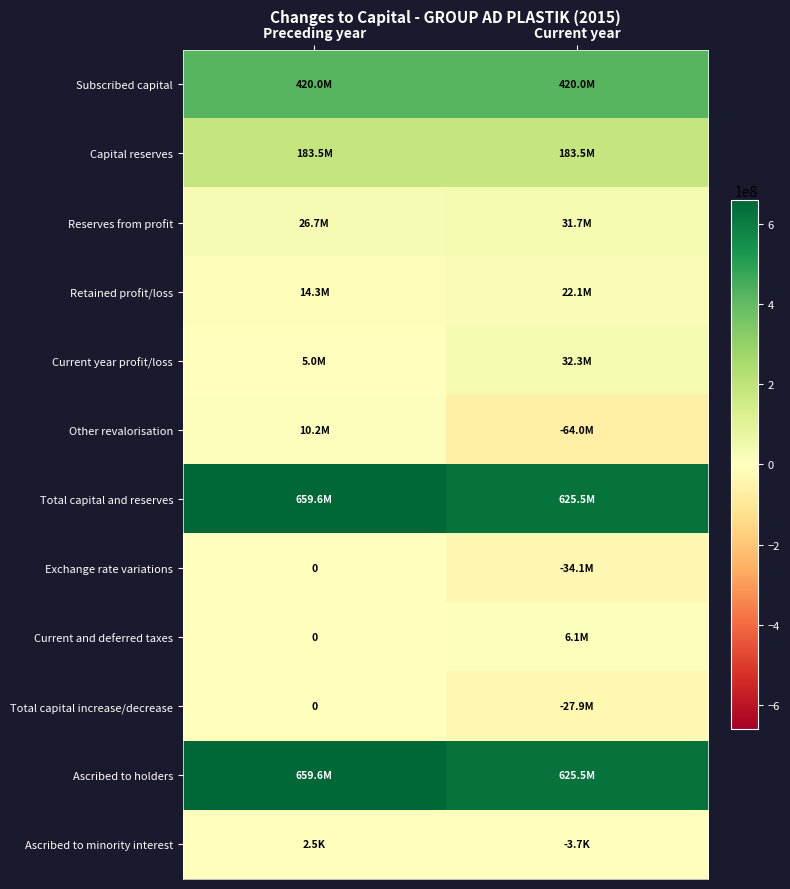

Which series has the largest total across all categories?

Ascribed to holders